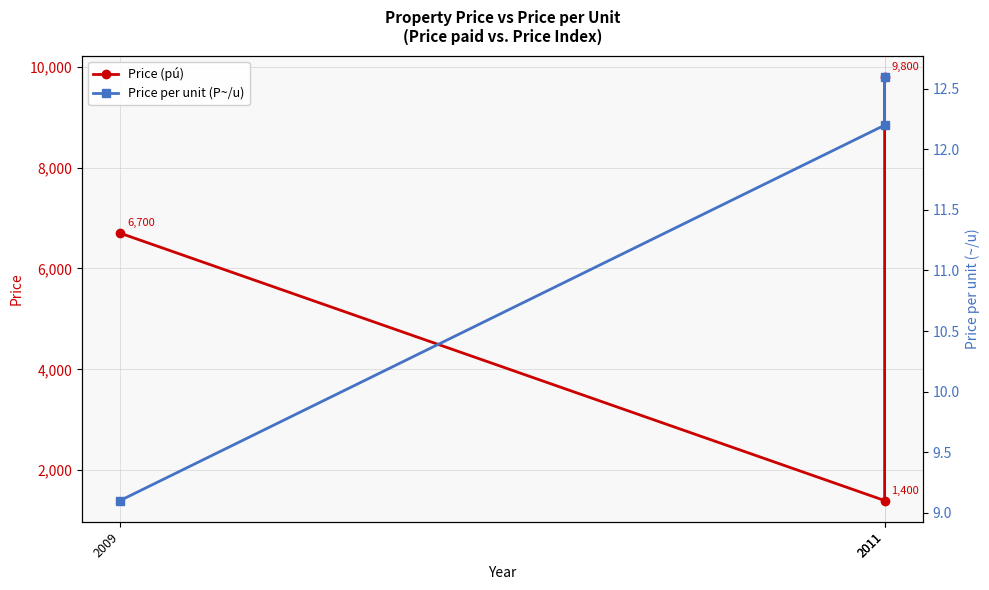

Is the value of Price per unit (P~/u) at 2011 greater than the value of Price (pú) at 2009?

No